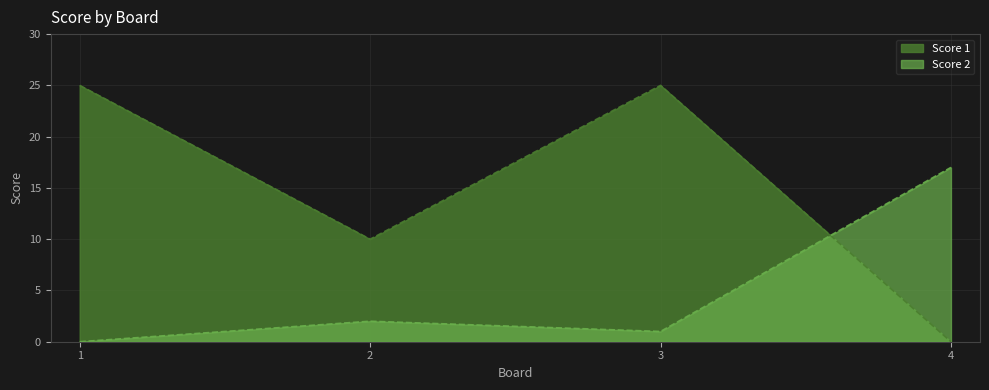

What is the average value of the Score 2 series?

5